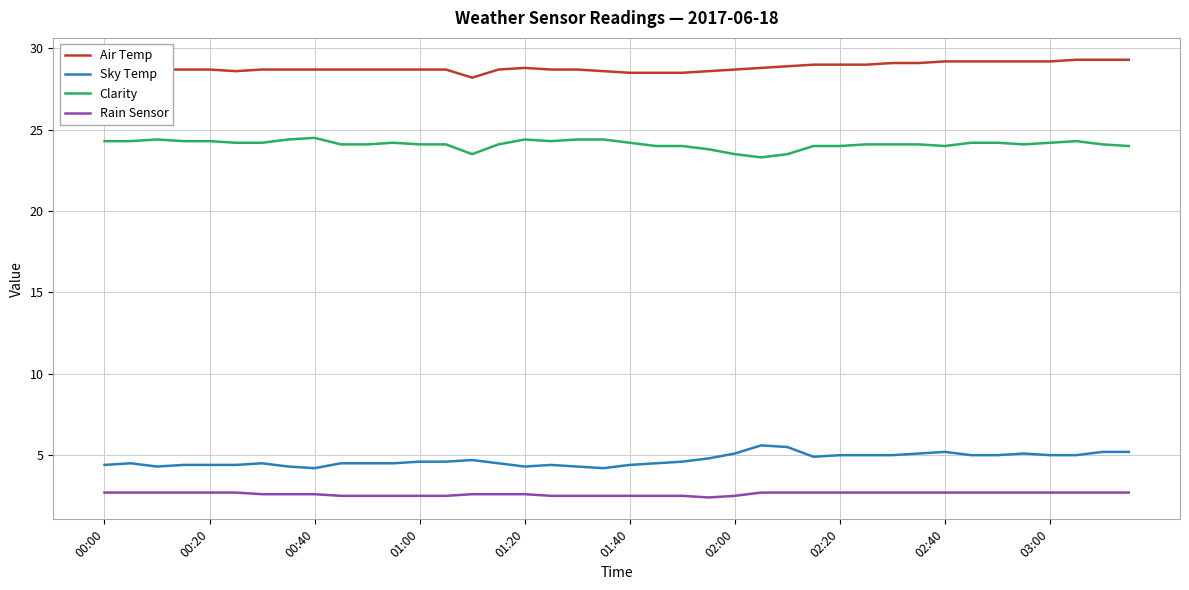

What is the minimum value for Air Temp?

28.2